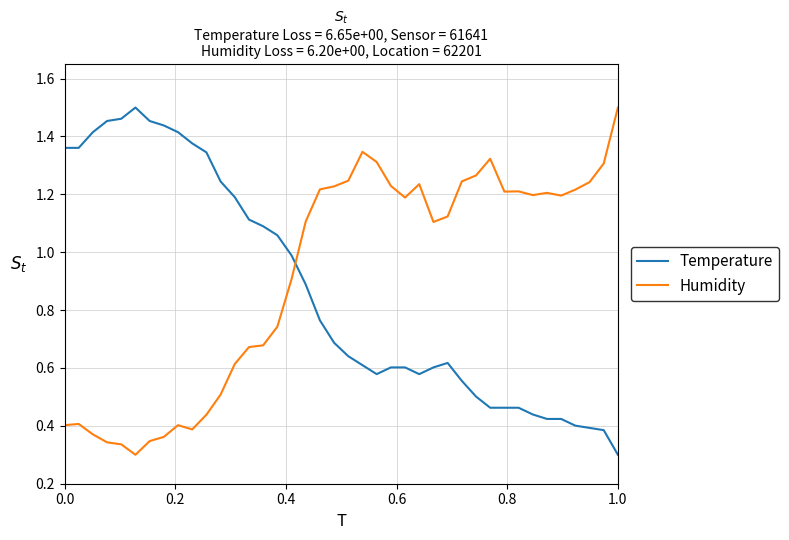

How many intersections are there between Temperature and Humidity?

1